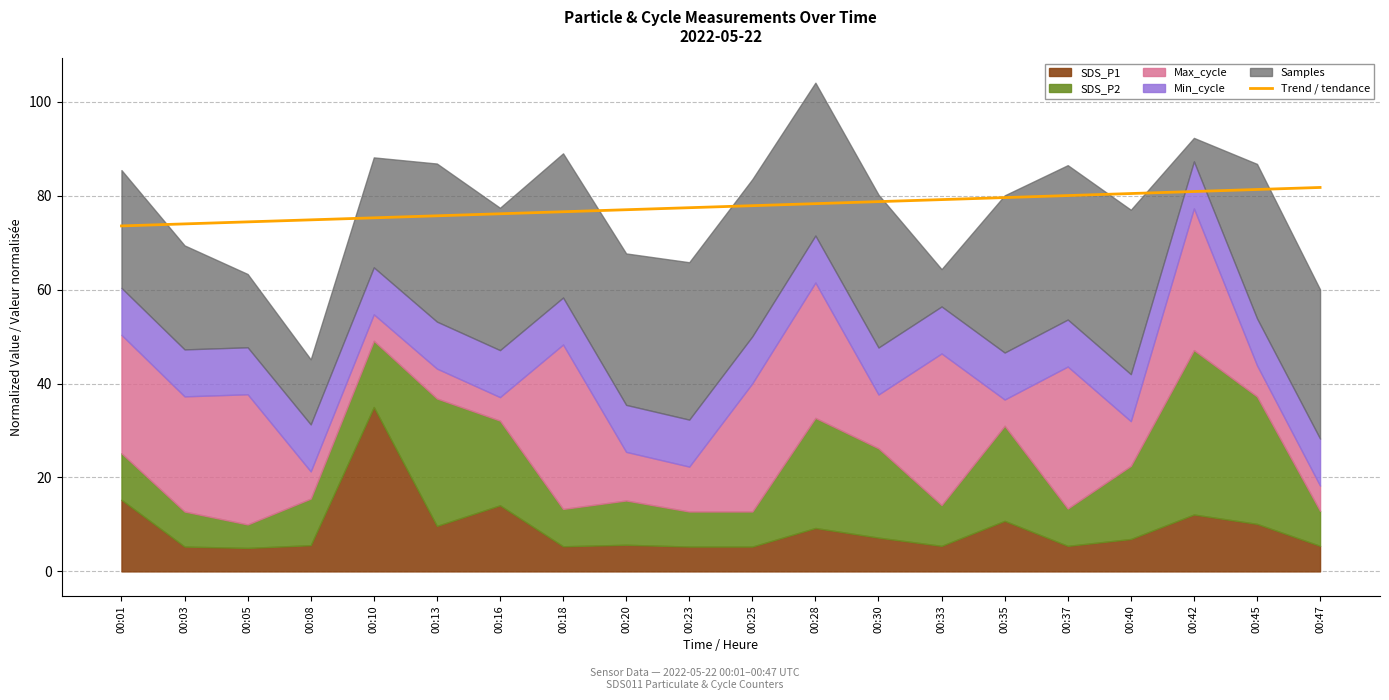

Reading right to left, transcribe all the data shown in this chart.

00:47=81.7	00:45=81.3	00:42=80.9	00:40=80.4	00:37=80.0	00:35=79.6	00:33=79.1	00:30=78.7	00:28=78.3	00:25=77.9	00:23=77.4	00:20=77.0	00:18=76.6	00:16=76.1	00:13=75.7	00:10=75.3	00:08=74.8	00:05=74.4	00:03=74.0	00:01=73.5